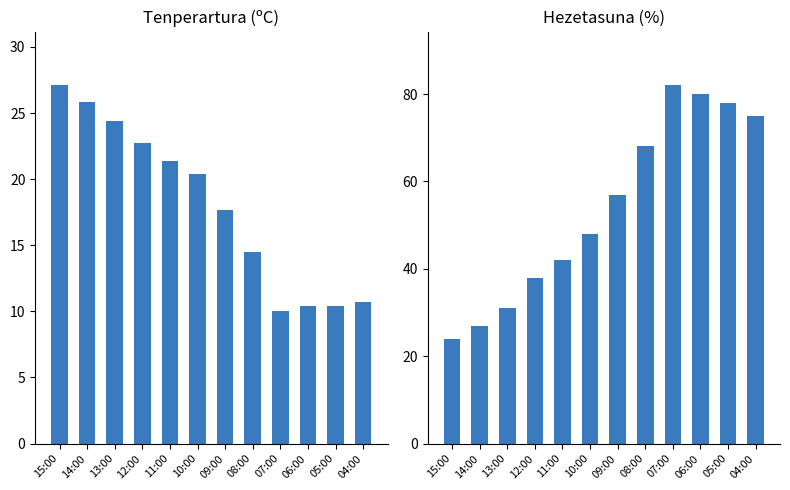

What is the difference between the second highest and minimum values in the Tenperartura (ºC) series?

15.8